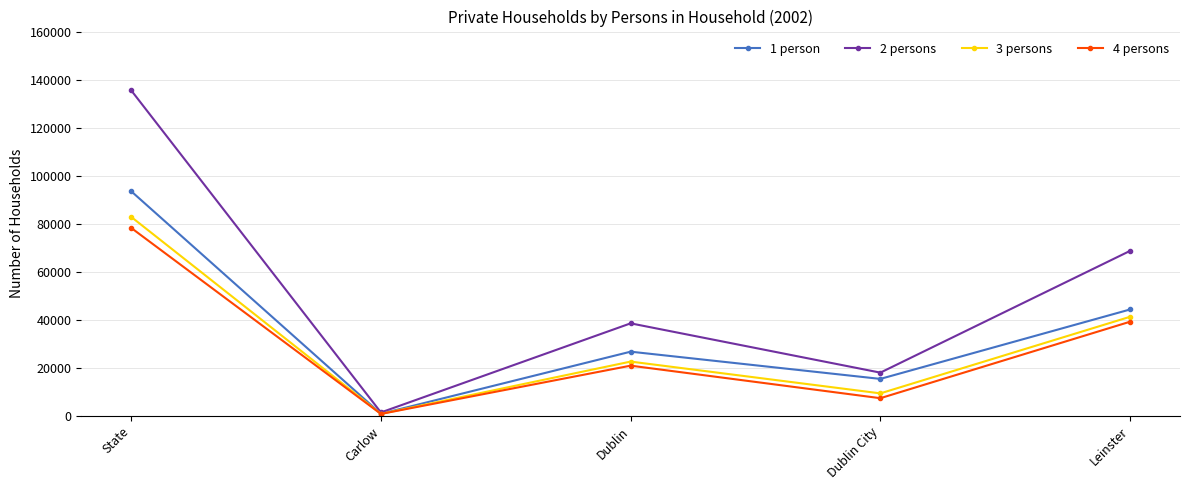

What is the value of the 3 persons point at the 5th from the left?

41263